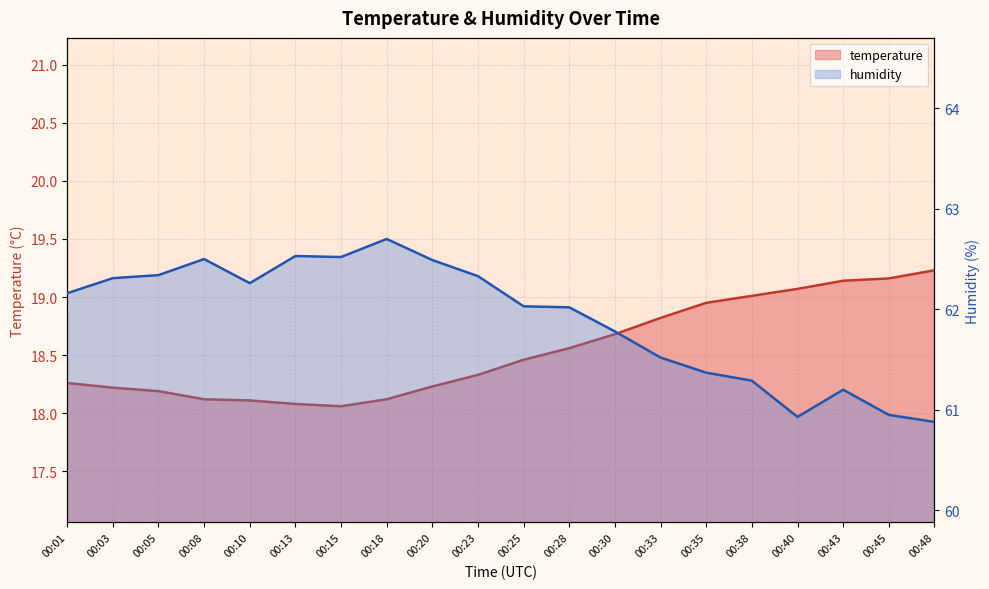

Between 00:35 and 00:13, which is larger?

00:35